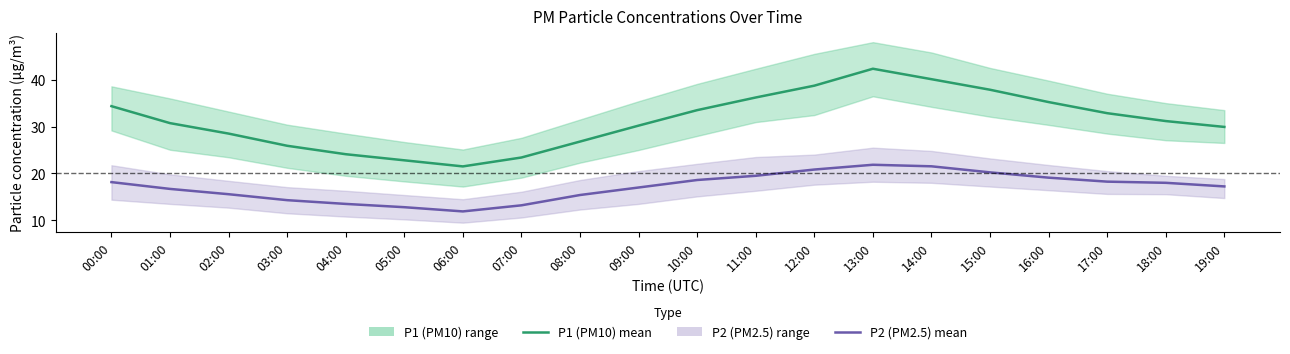

At which label is P1 (PM10) mean closest to 31?

18:00